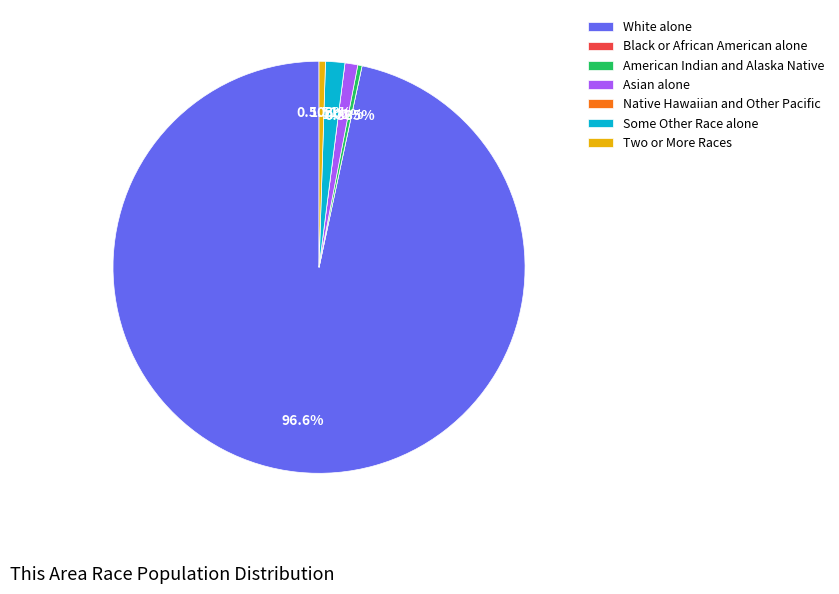

Which slice is the largest?

White alone